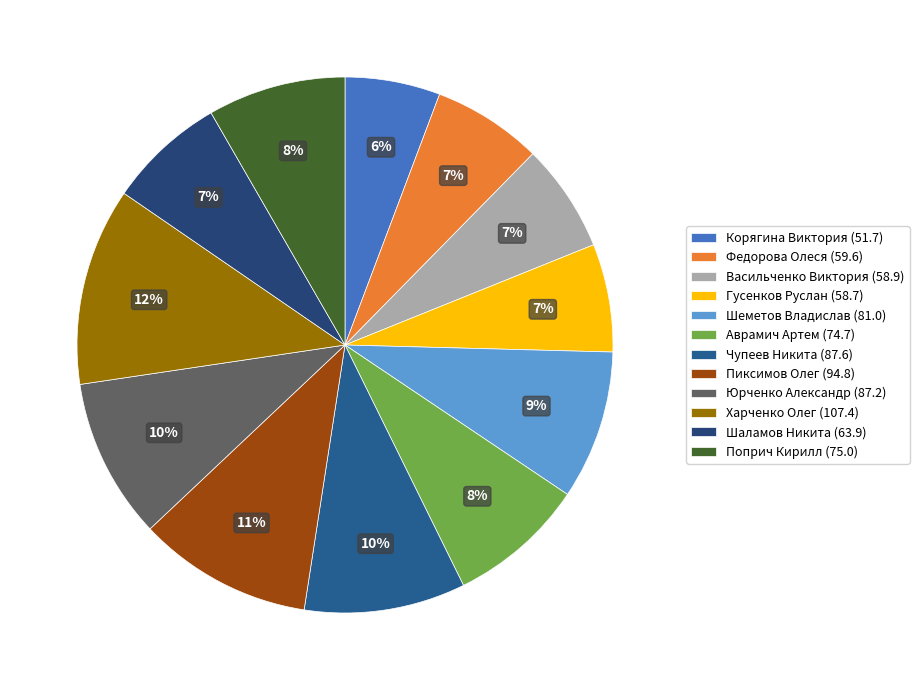

Count the number of slices in the pie.

12